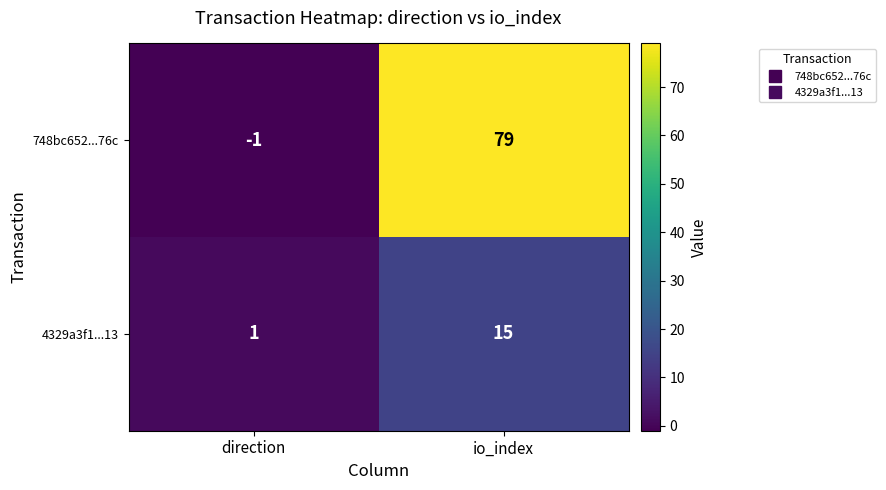

Reading left to right, what are all the values shown in this chart?

748bc652...76c: direction=-1	io_index=79
4329a3f1...13: direction=1	io_index=15